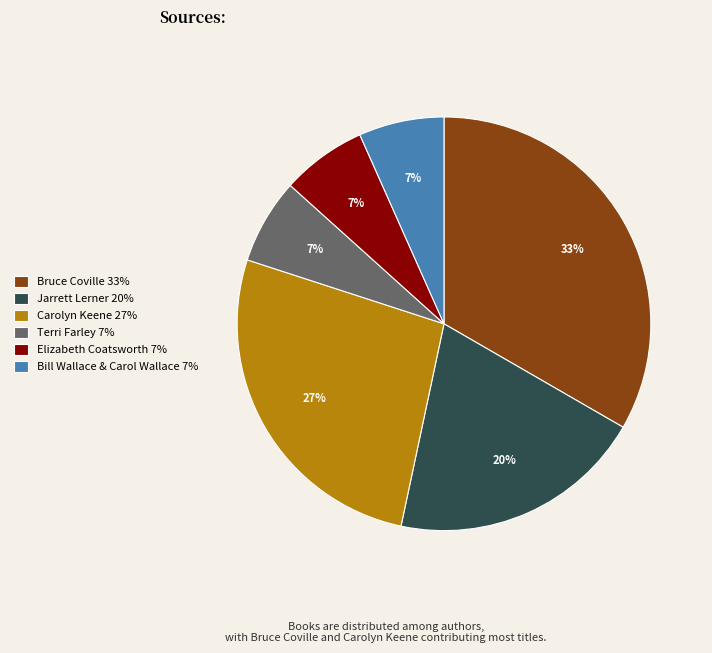

Which has a higher value, Bill Wallace & Carol Wallace 7% or Carolyn Keene 27%?

Carolyn Keene 27%